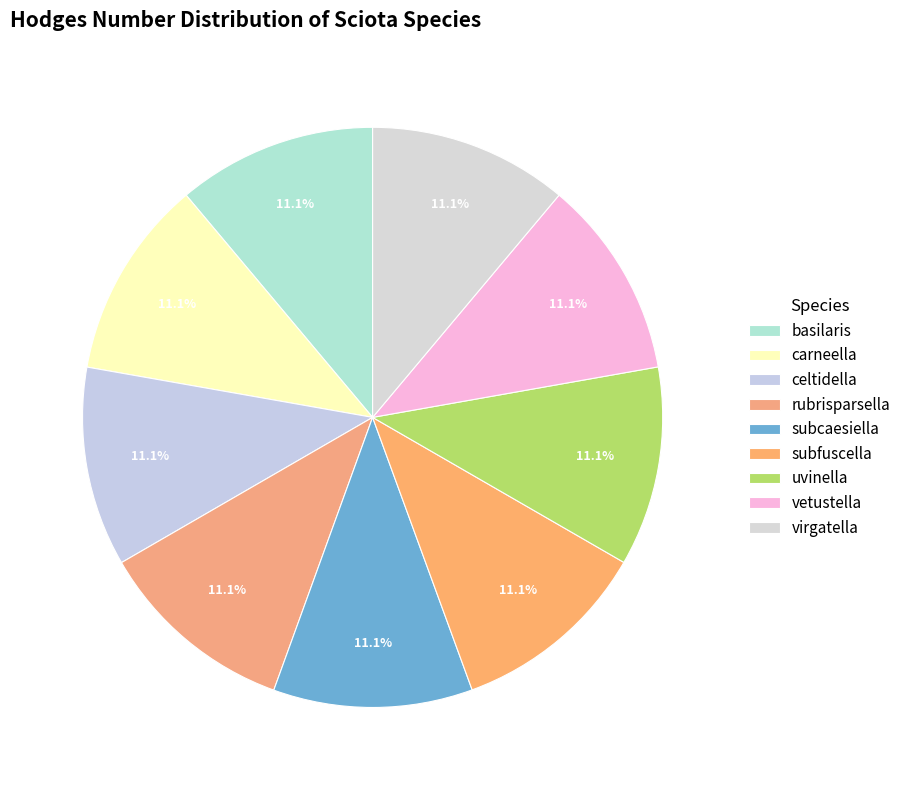

What is the largest slice in the pie chart?

rubrisparsella